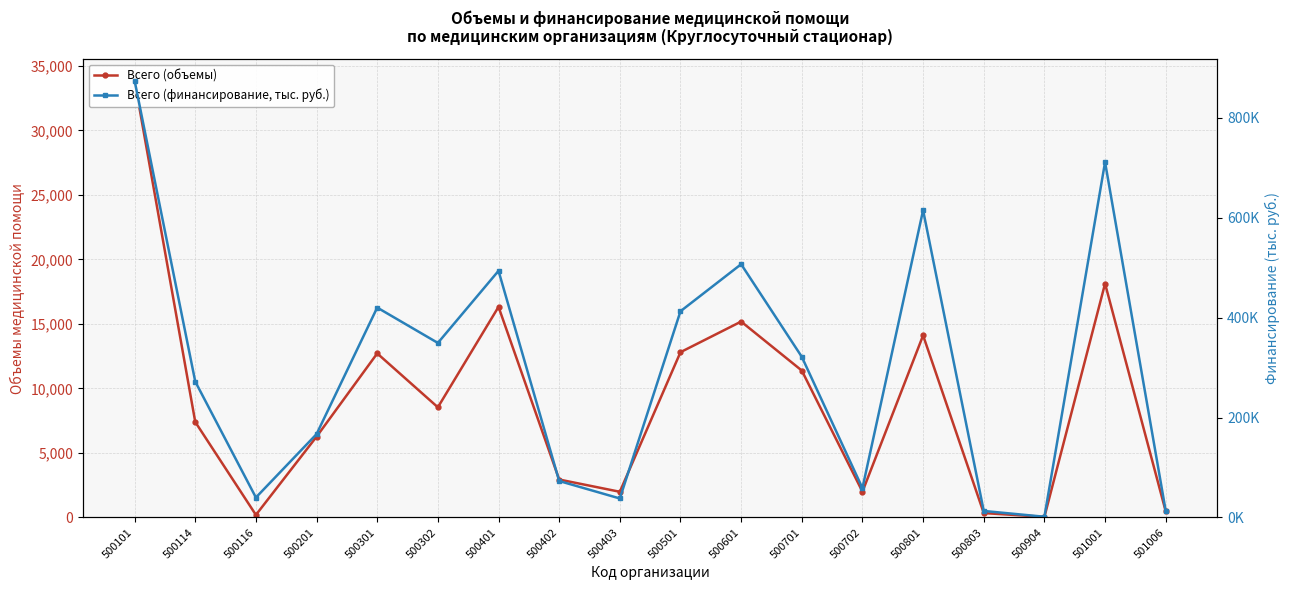

Which series changed the most between 500701 and 501006?

Всего (финансирование, тыс. руб.)